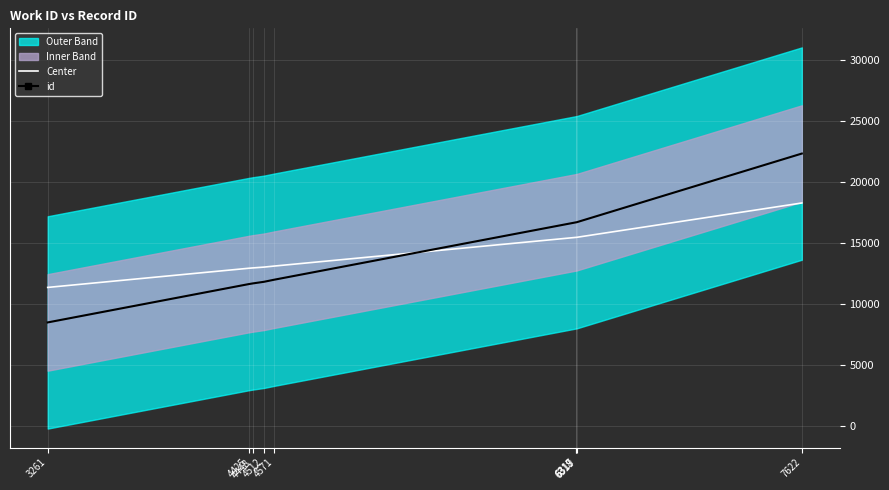

Rank the series at 4512 from highest to lowest value.

Center, id